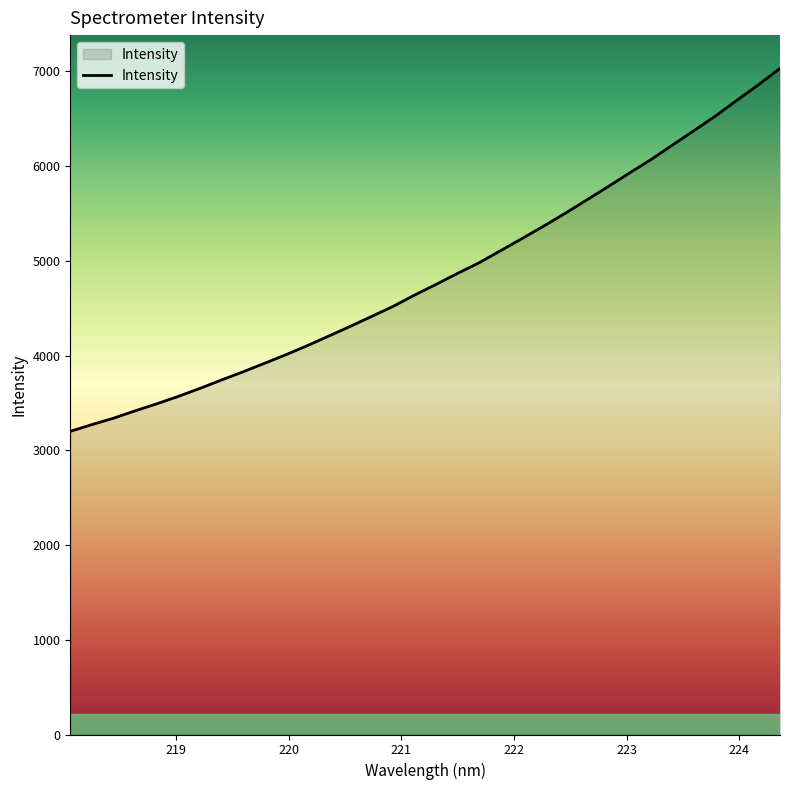

What is the greatest value displayed?

7031.4